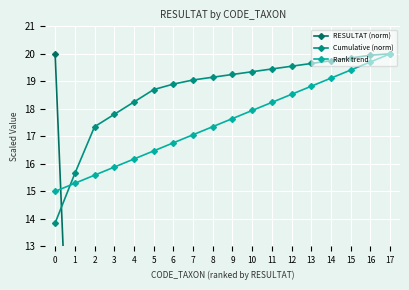

Which series changed the most between 0 and 16?

RESULTAT (norm)